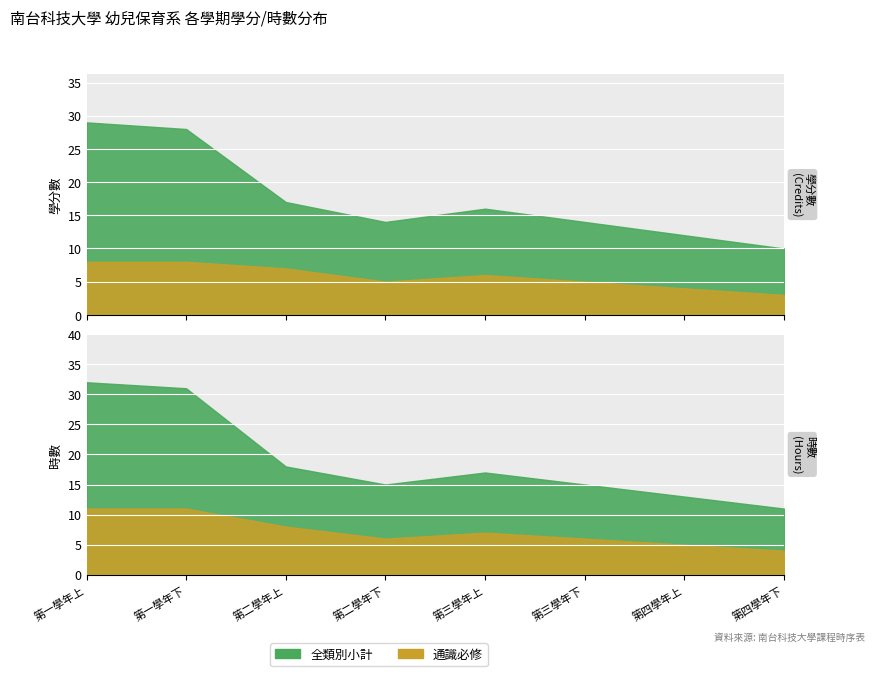

Is it true that 下學期時數 equals 3 at 系專業選修學程(1)?

False